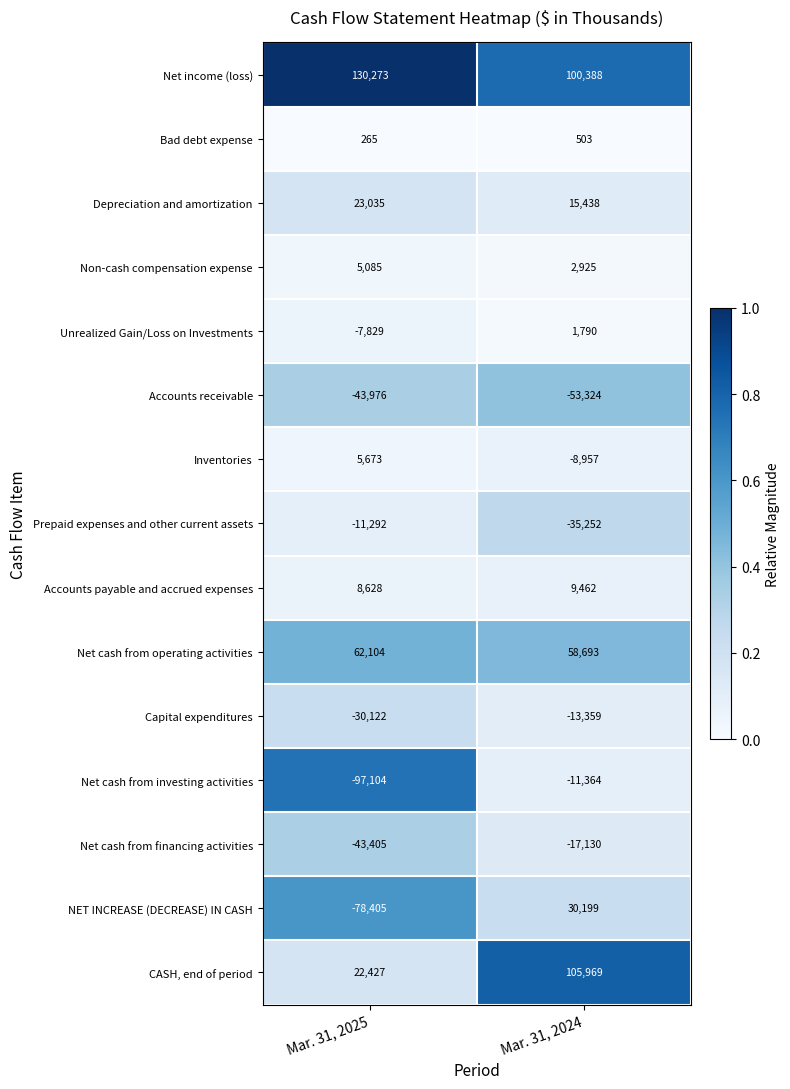

At Mar. 31, 2024, list the series in order from smallest to largest.

Accounts receivable, Prepaid expenses and other current assets, Net cash from financing activities, Capital expenditures, Net cash from investing activities, Inventories, Bad debt expense, Unrealized Gain/Loss on Investments, Non-cash compensation expense, Accounts payable and accrued expenses, Depreciation and amortization, NET INCREASE (DECREASE) IN CASH, Net cash from operating activities, Net income (loss), CASH, end of period